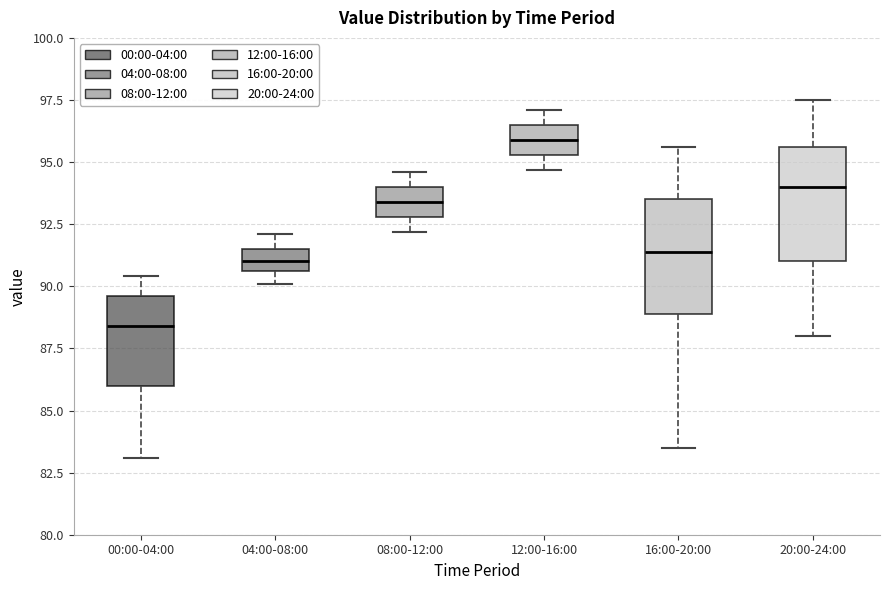

Where is the lower edge of the box for 00:00-04:00 on the y-axis? The values are not printed on the chart, so give them approximately, as read against the axis.

86.0